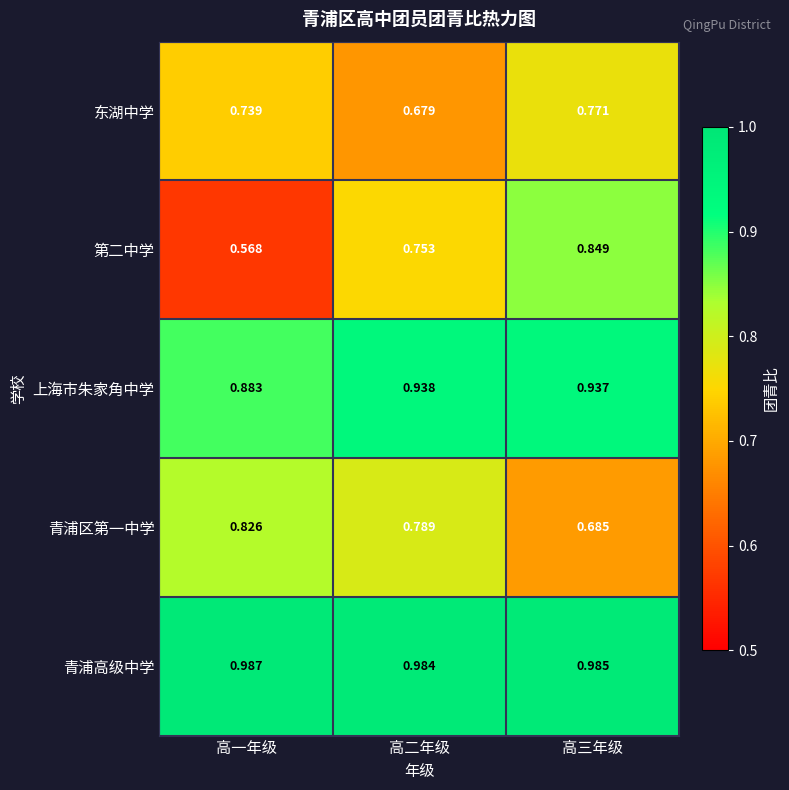

Which series has the widest spread of values?

第二中学